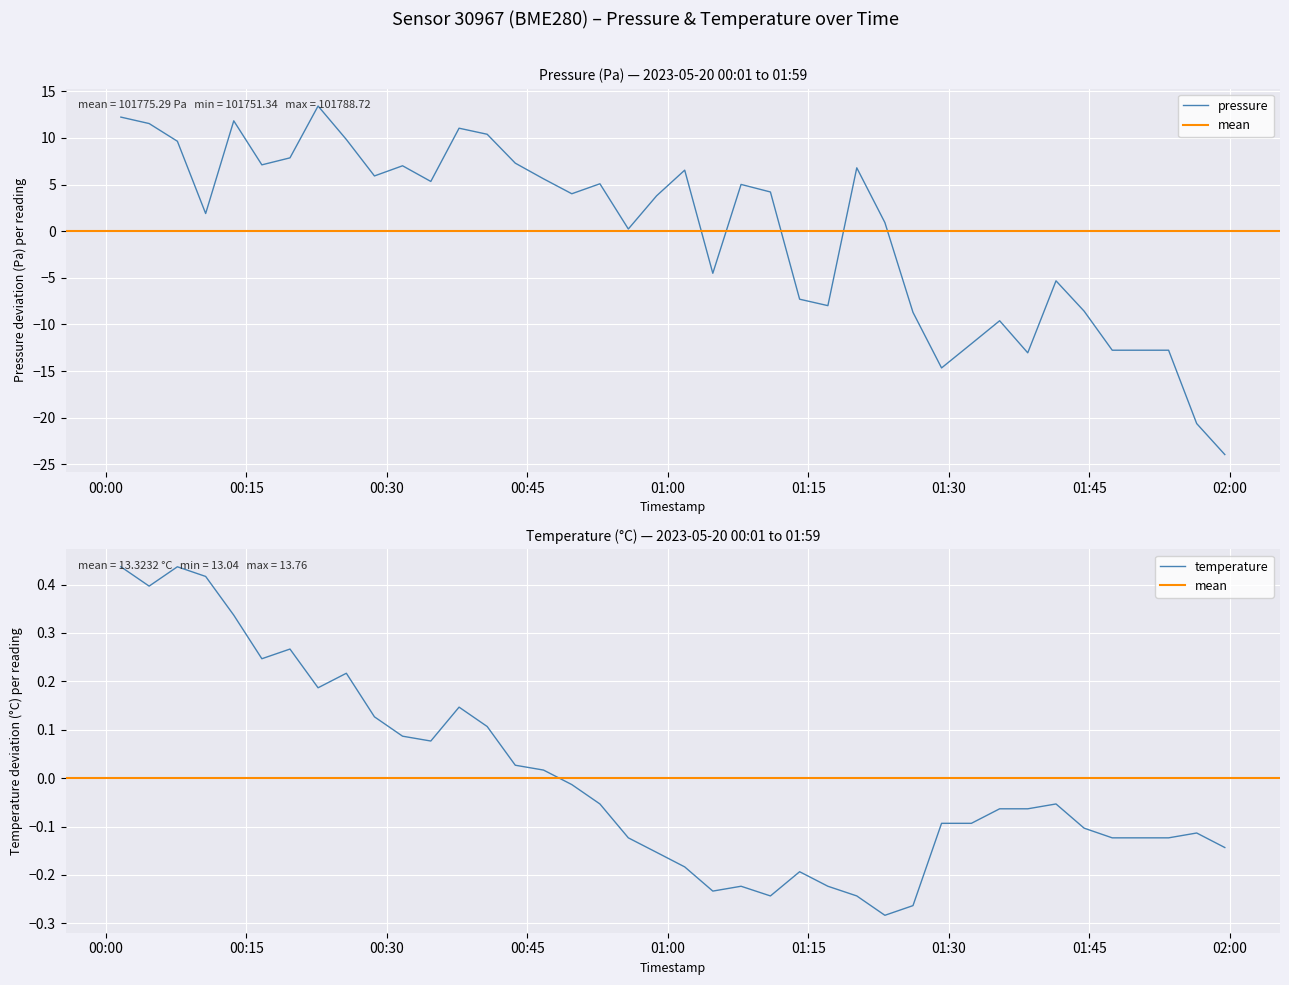

What is the minimum value for pressure?

-24.0